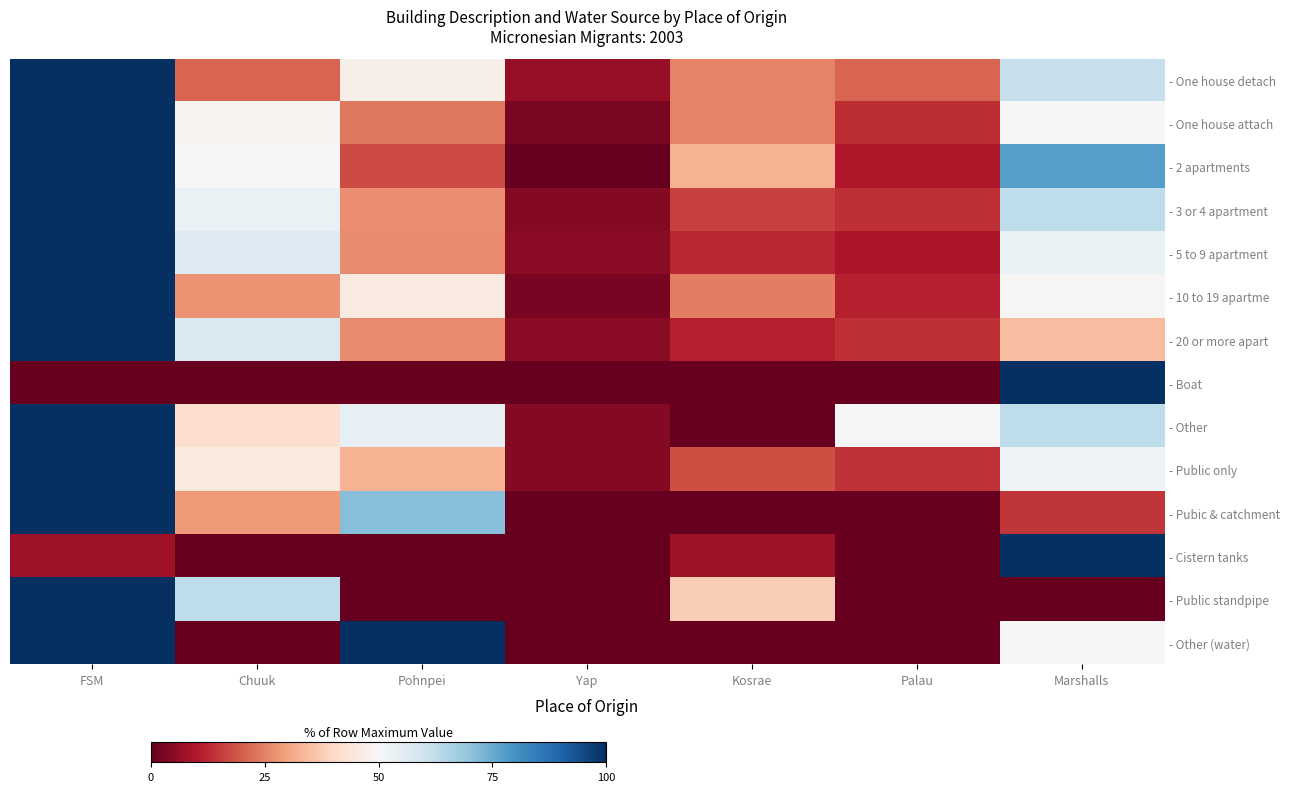

At Kosrae, list the series in order from largest to smallest.

- Public standpipe, - 2 apartments, - One house detach, - One house attach, - 10 to 19 apartme, - Public only, - 3 or 4 apartment, - 5 to 9 apartment, - 20 or more apart, - Cistern tanks, - Boat, - Other, - Pubic & catchment, - Other (water)